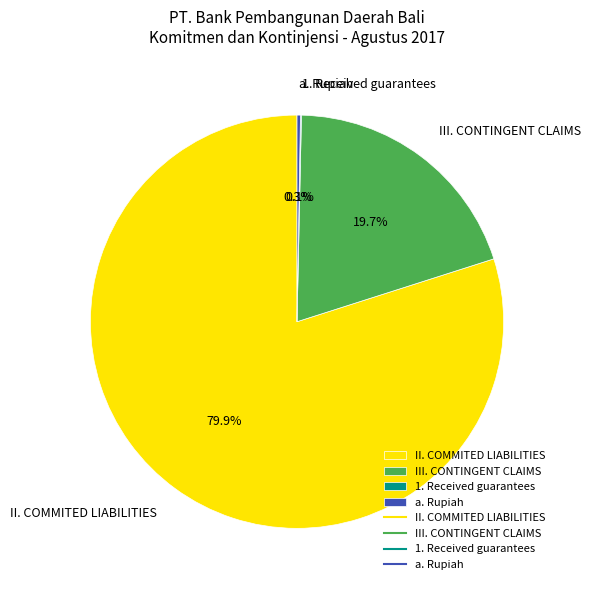

How much of the chart is everything except II. COMMITED LIABILITIES?

20.6%